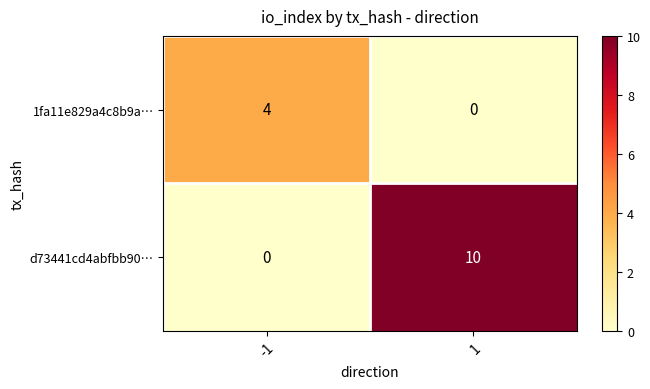

What is the difference between the highest and lowest values at 1?

10